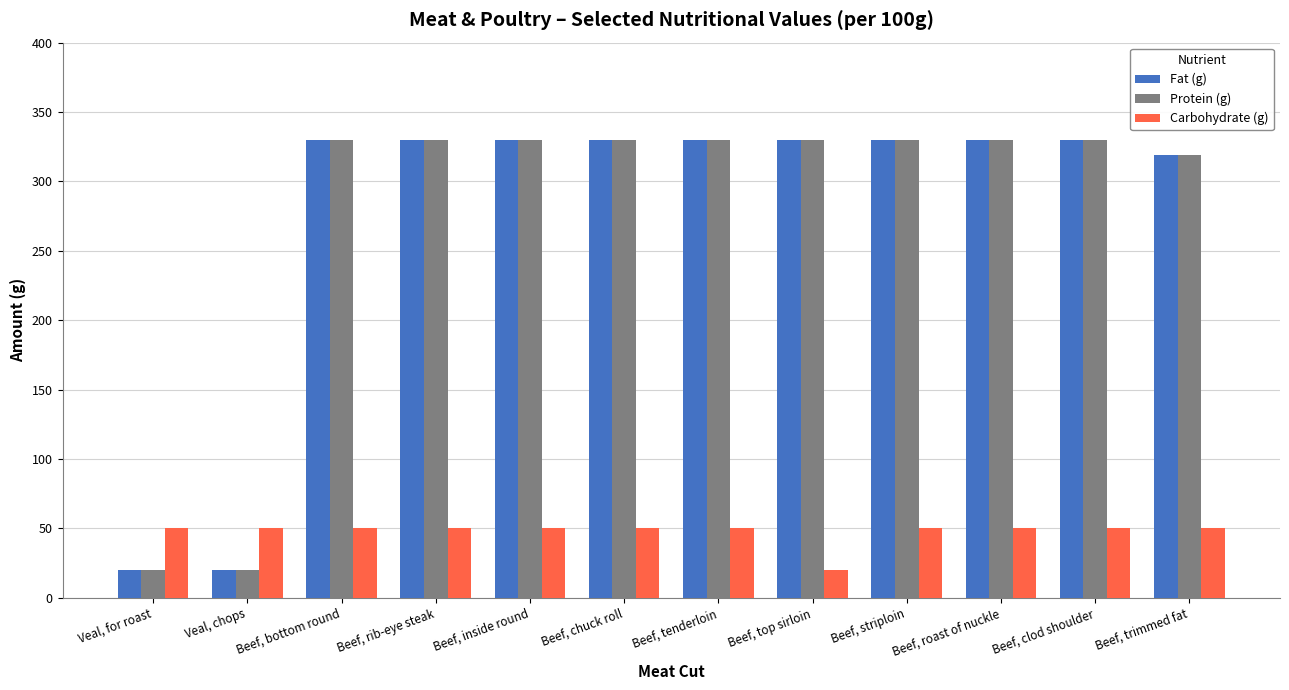

At how many categories does at least one series exceed 206?

10